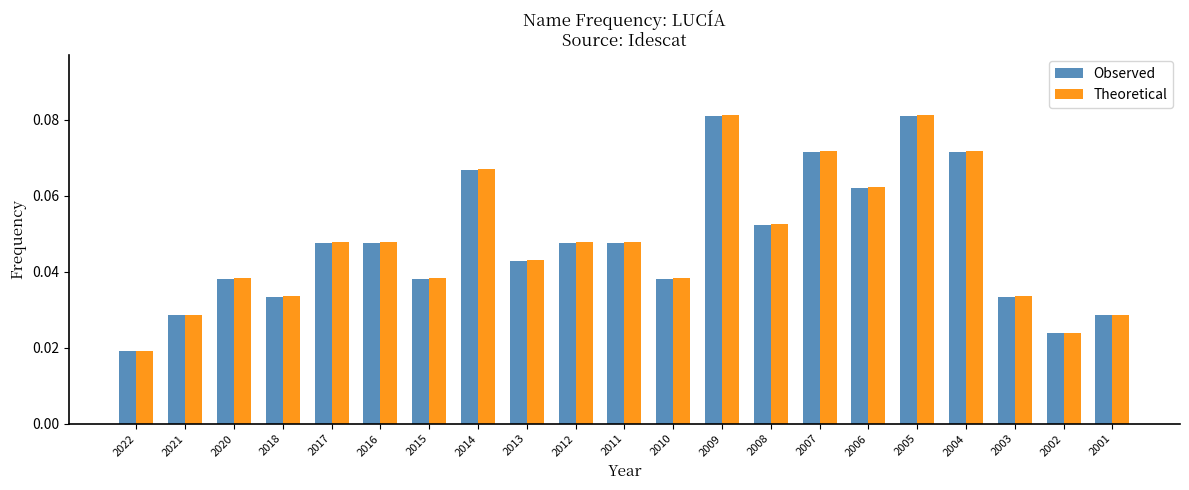

What is the sum of all Theoretical values?

1.0